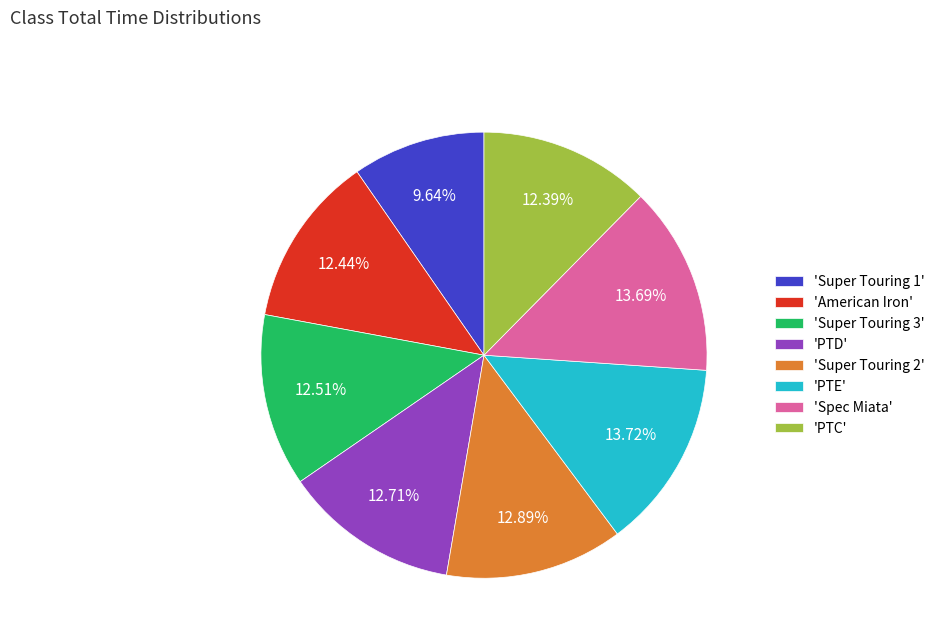

Approximately how many times larger is the value at 'PTE' compared to 'American Iron'?

1.1